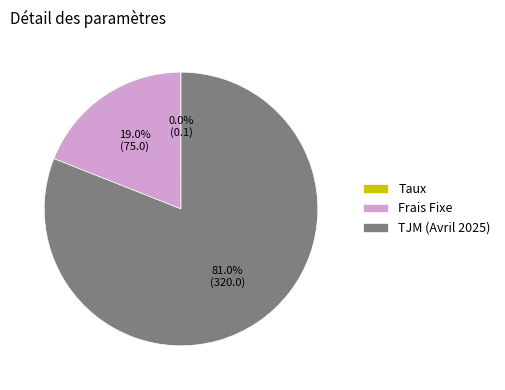

How much of the chart is everything except Frais Fixe?

81.0%